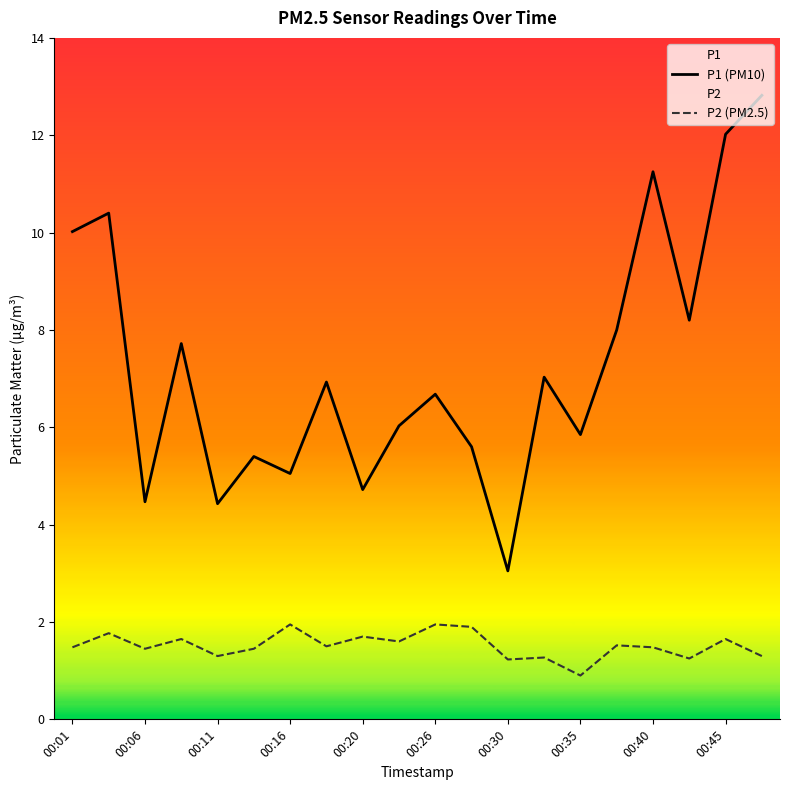

At 00:06, list the series in order from largest to smallest.

P1 (PM10), P2 (PM2.5)